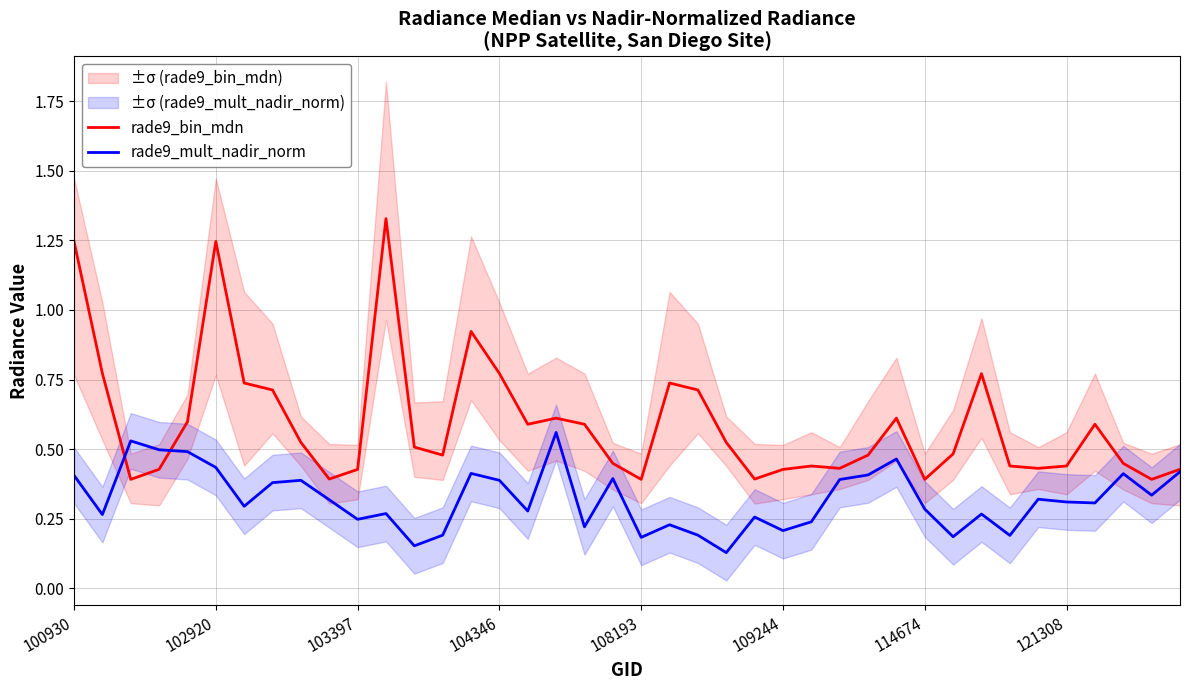

Which label corresponds to the largest value in the chart?

11